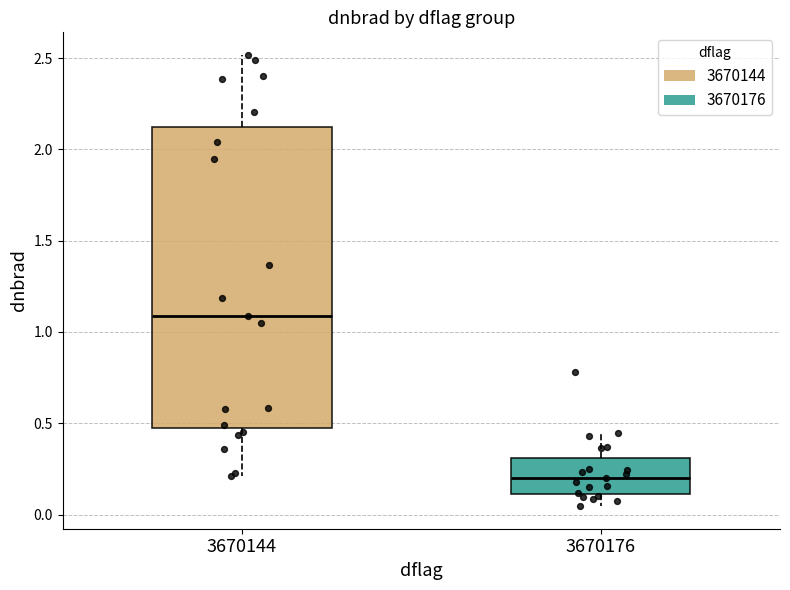

Comparing the boxes themselves (not the whiskers), which one is the tallest?

3670144